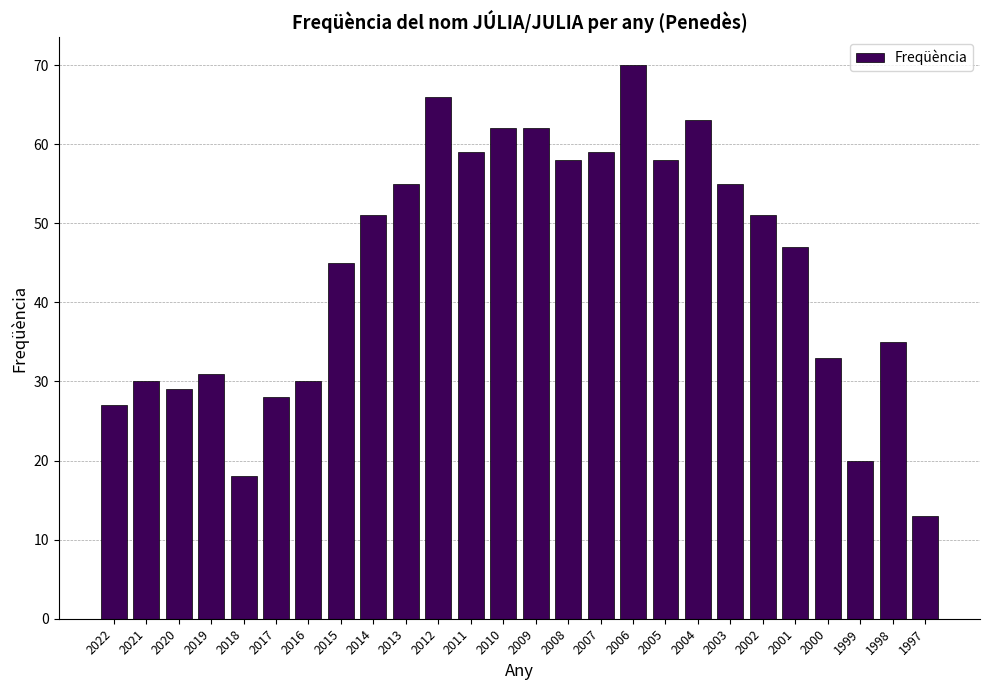

Read the value at 2016, to the nearest 10.

30